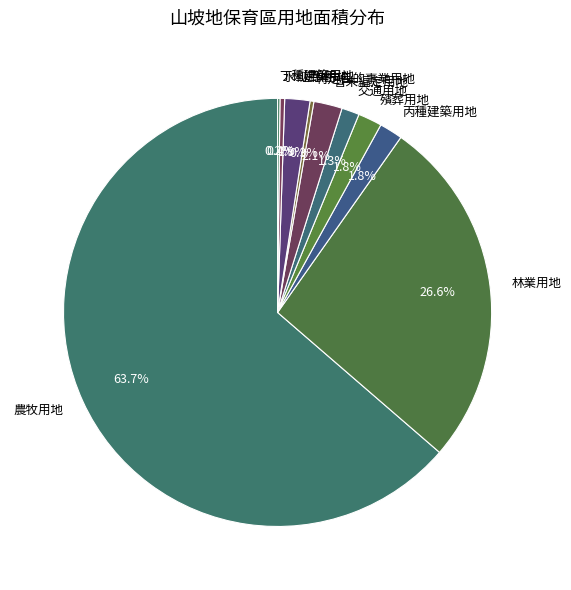

Is it true that 丙種建築用地 is 2% of the pie?

True